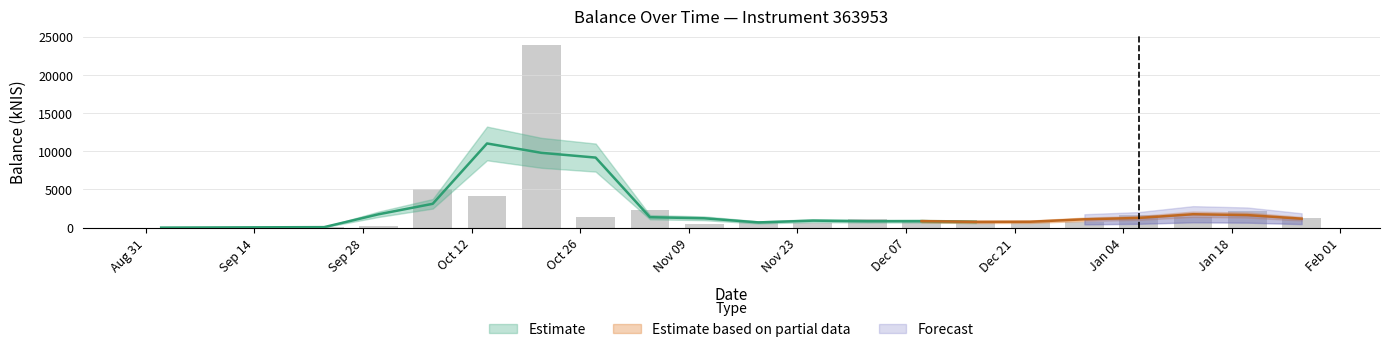

What position from the right is Nov 09?

12